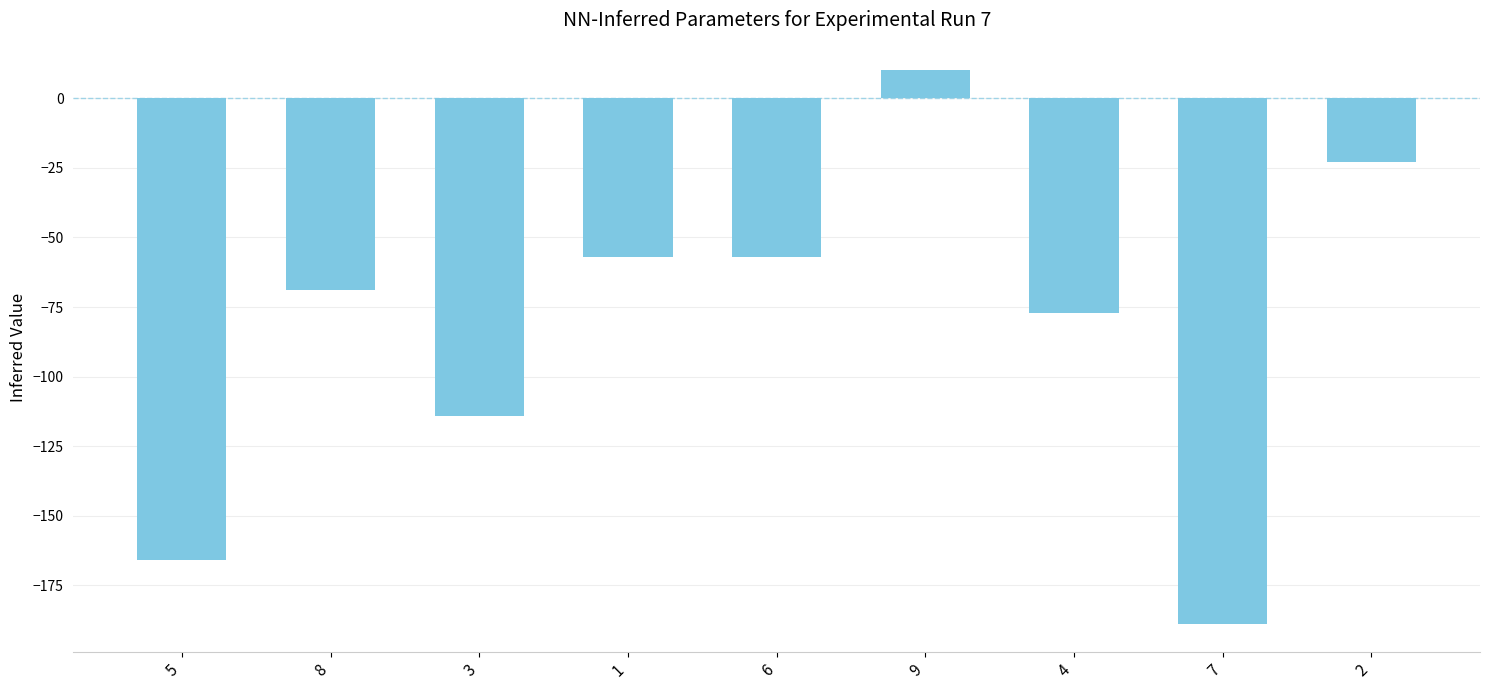

What value does the data have at 4, to the nearest 50?

-100